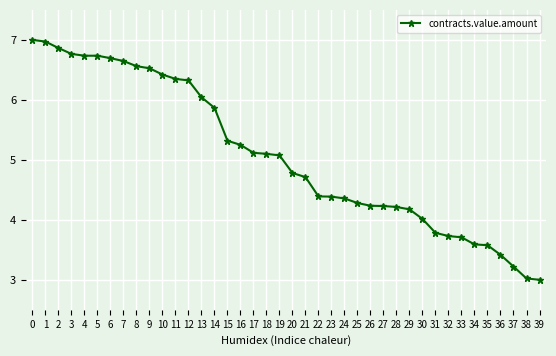

The chart shows a value of 8.6 at 19. True or false?

False